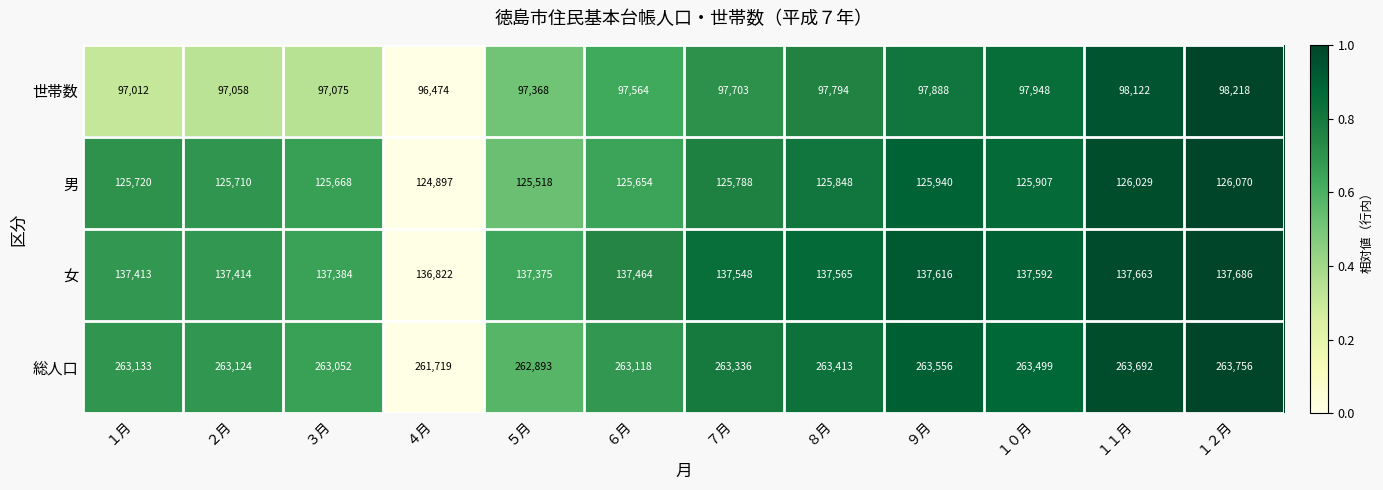

Where is 総人口 nearest to the value 262737?

５月